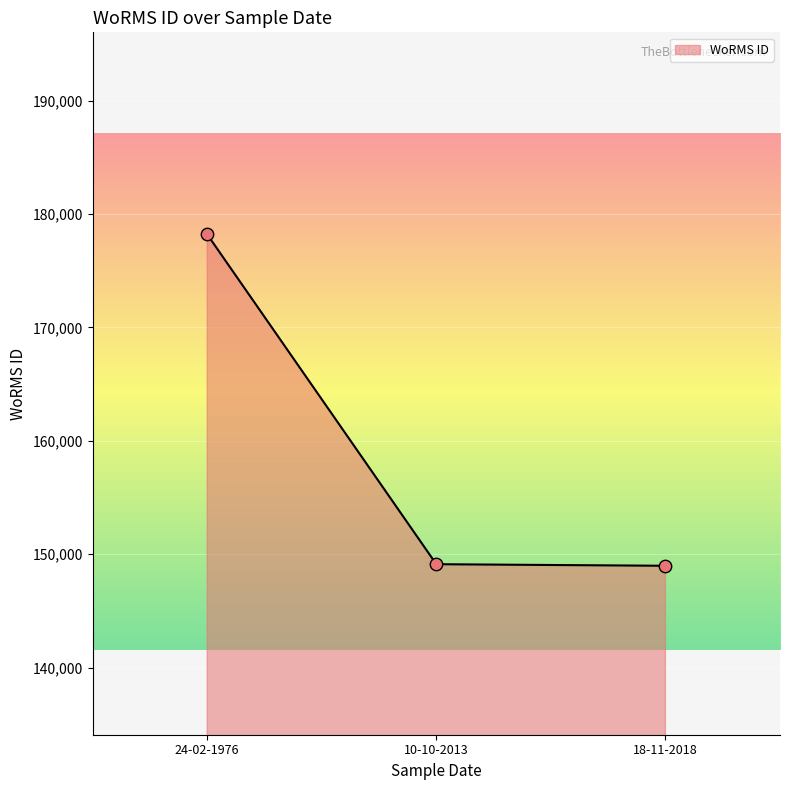

What is the ratio of the value at 10-10-2013 to the value at 24-02-1976?

0.8